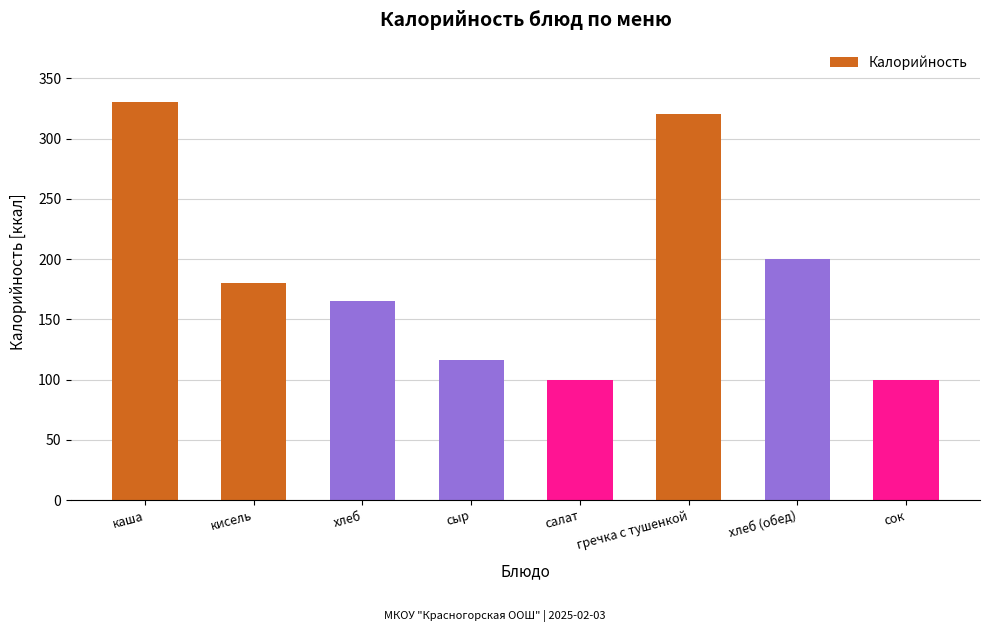

True or false: the data shows 170.3 at салат.

False